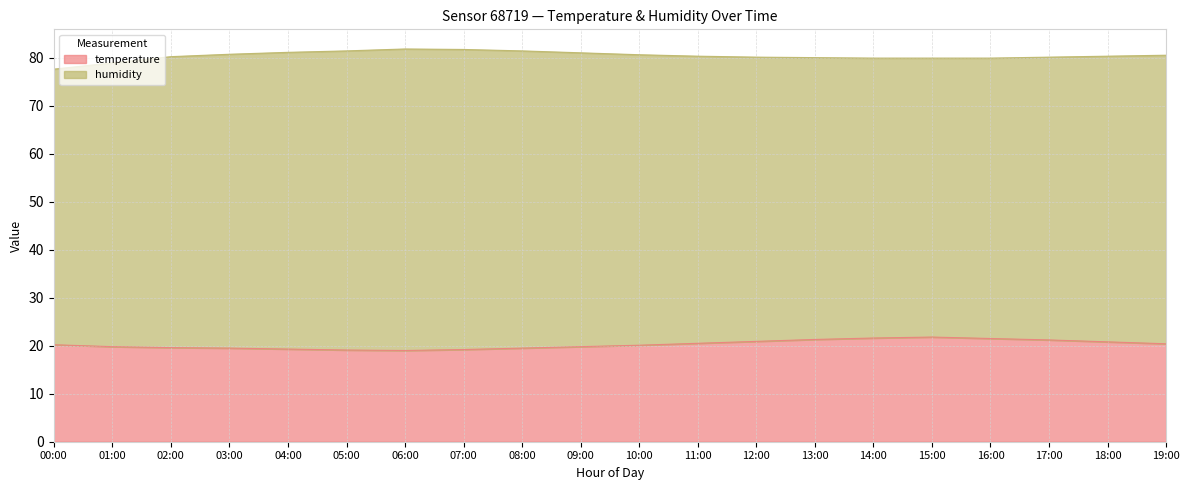

The value of temperature at 06:00 is 19.0. True or false?

True